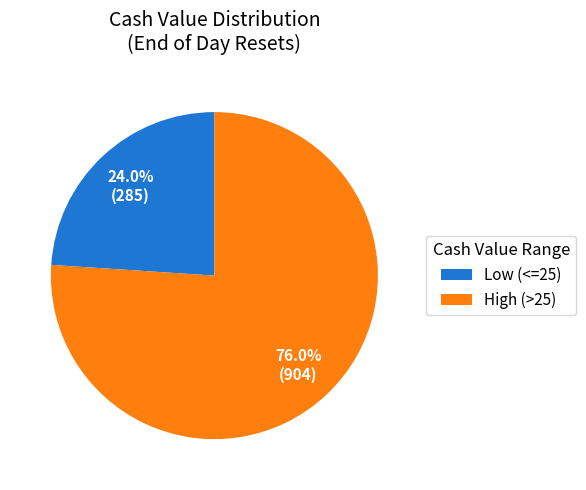

To the nearest percent, what is the difference between the largest and smallest slice percentages?

52%